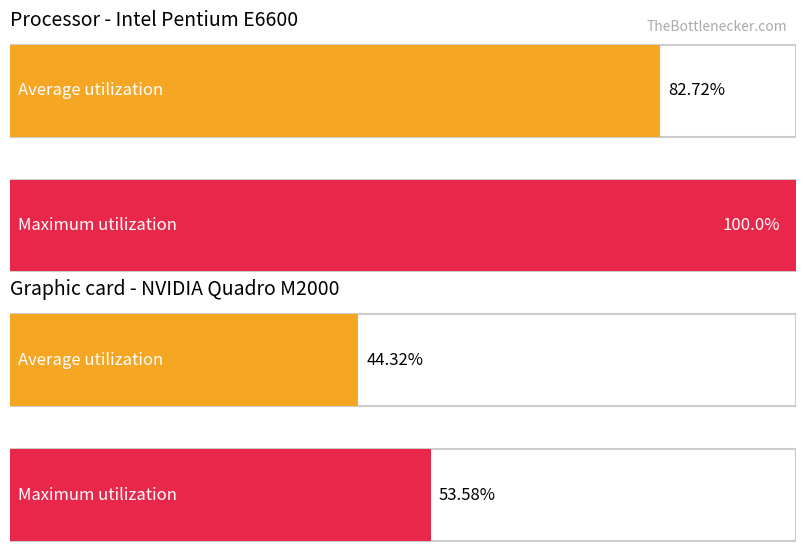

Count the number of data series in this chart.

2